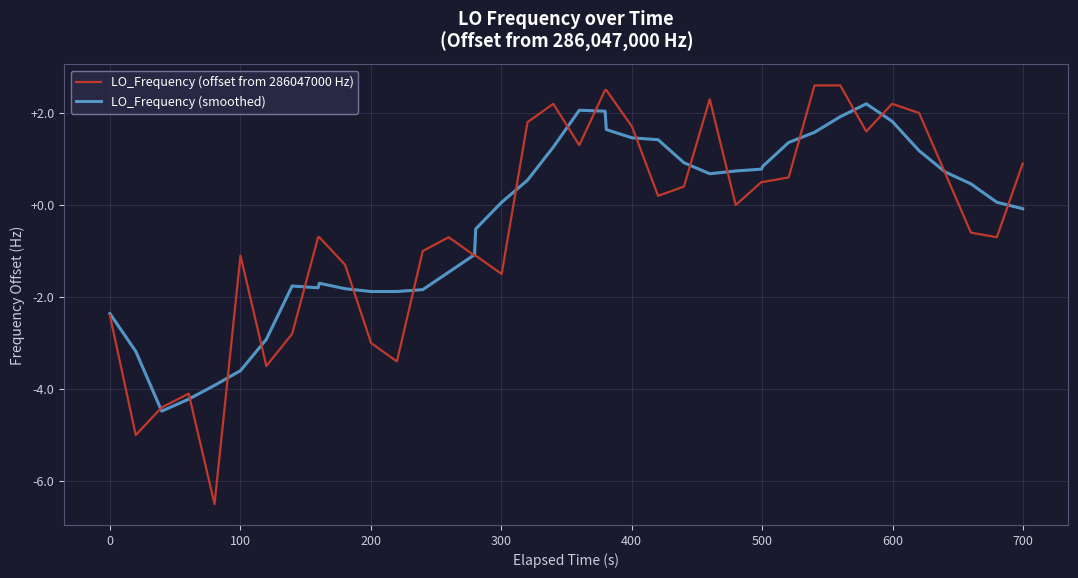

What is the maximum value shown in the chart?

2.6